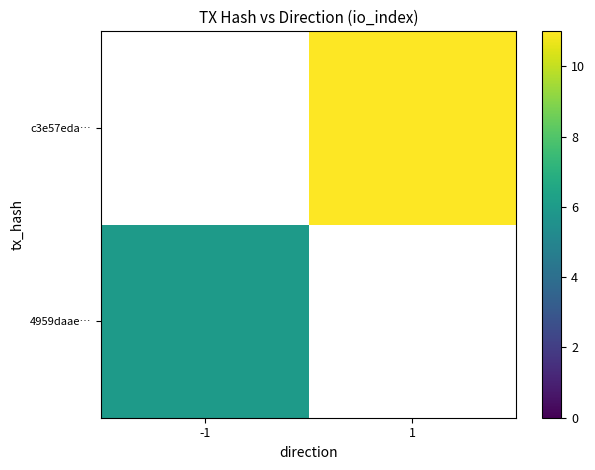

Rank the categories by c3e57eda… value from highest to lowest.

-1, 1